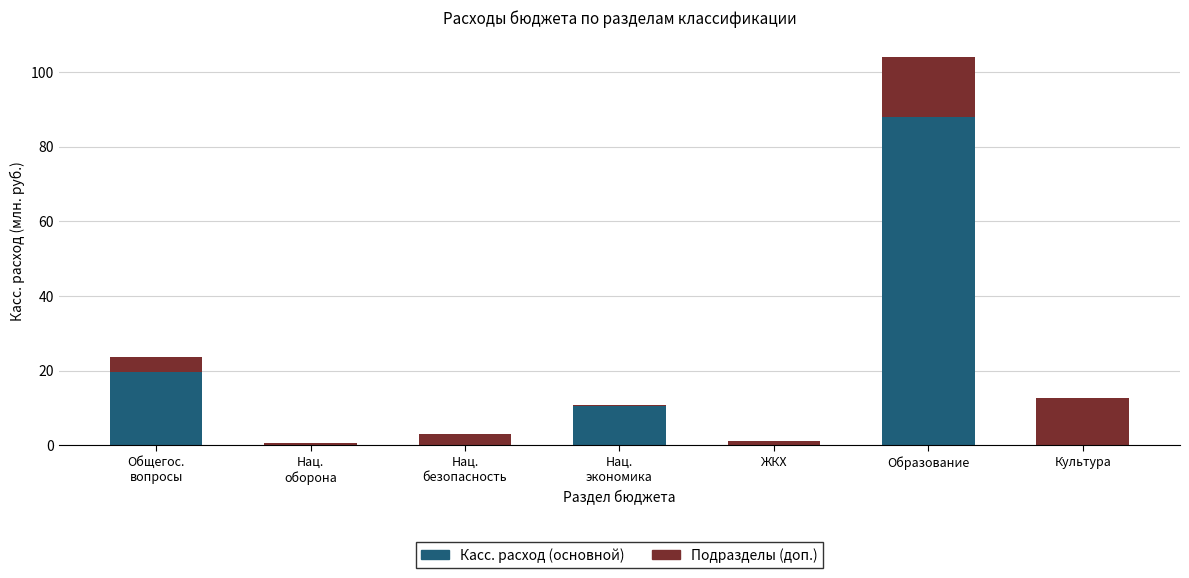

What is the sum of all Подразделы (доп.) values?

37.9